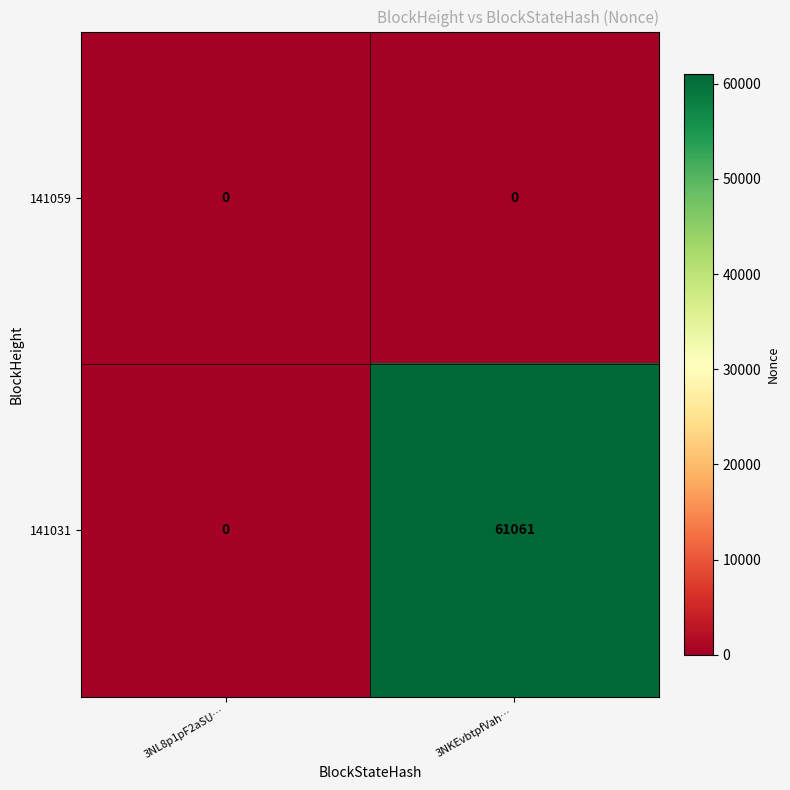

Between 3NL8p1pF2aSU… and 3NKEvbtpfVah…, which series saw the biggest shift?

141031